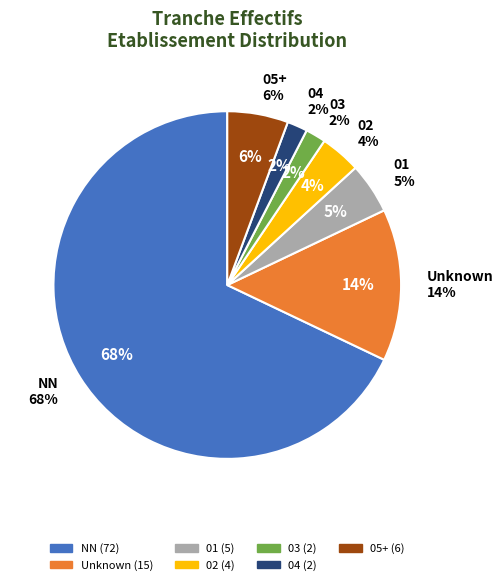

Does any single category account for the majority?

Yes